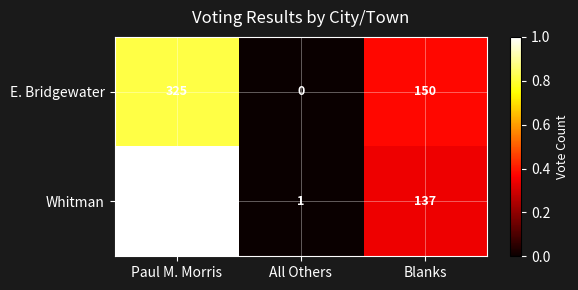

At how many categories does at least one series exceed 0?

3